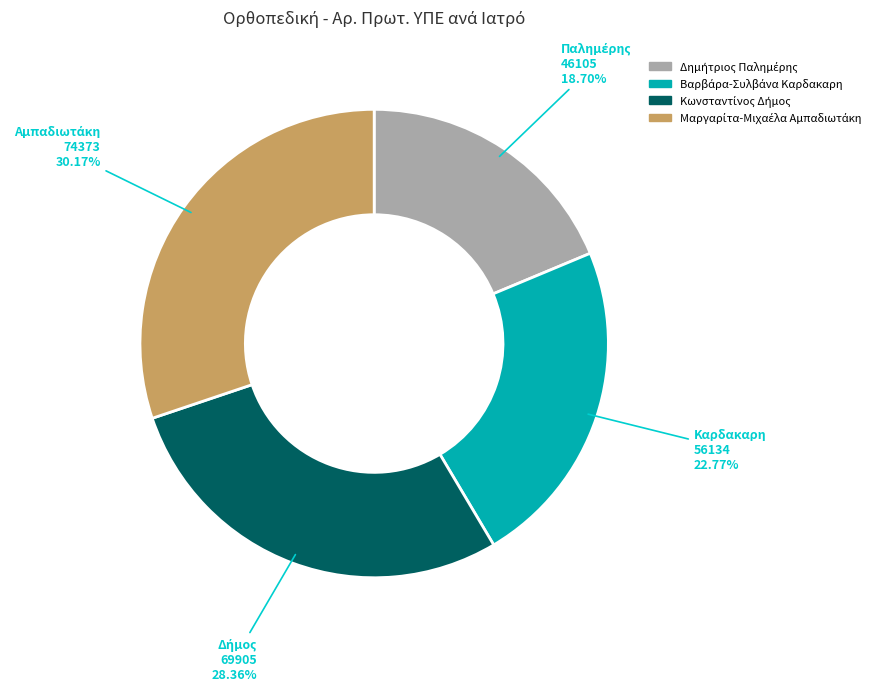

Does any single category account for the majority?

No